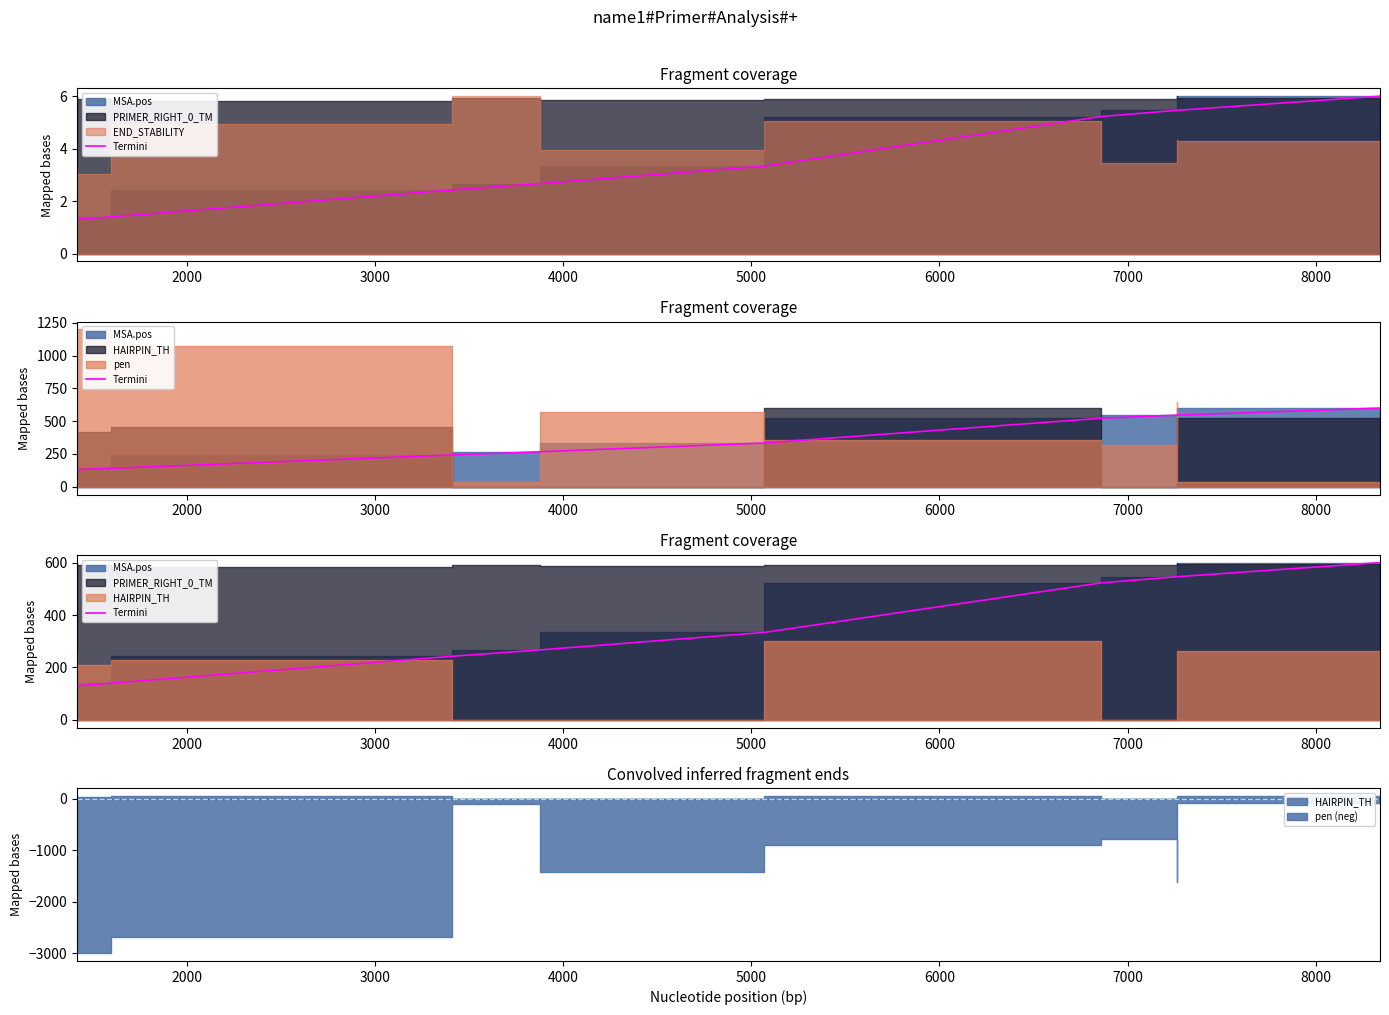

Reading left to right, what are all the values shown in this chart?

130.6	140.3	242.7	266.8	333.6	522.5	545.9	546.0	600.0